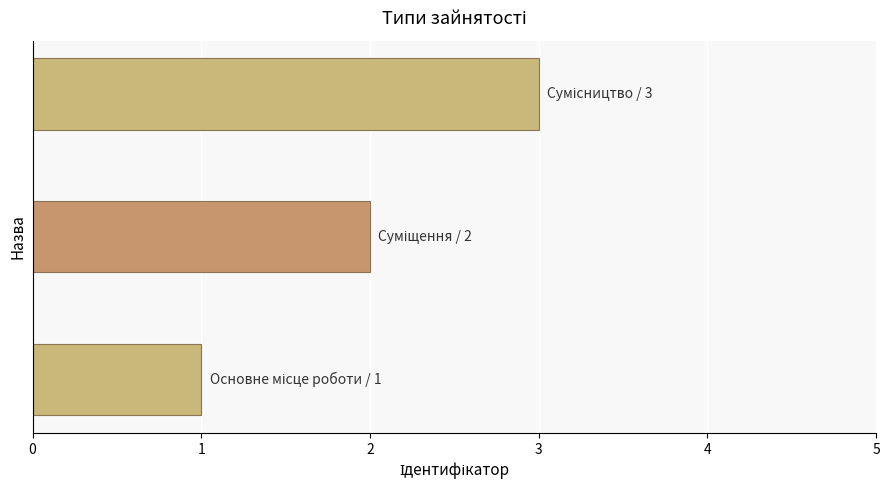

Count the number of categories in the chart.

3